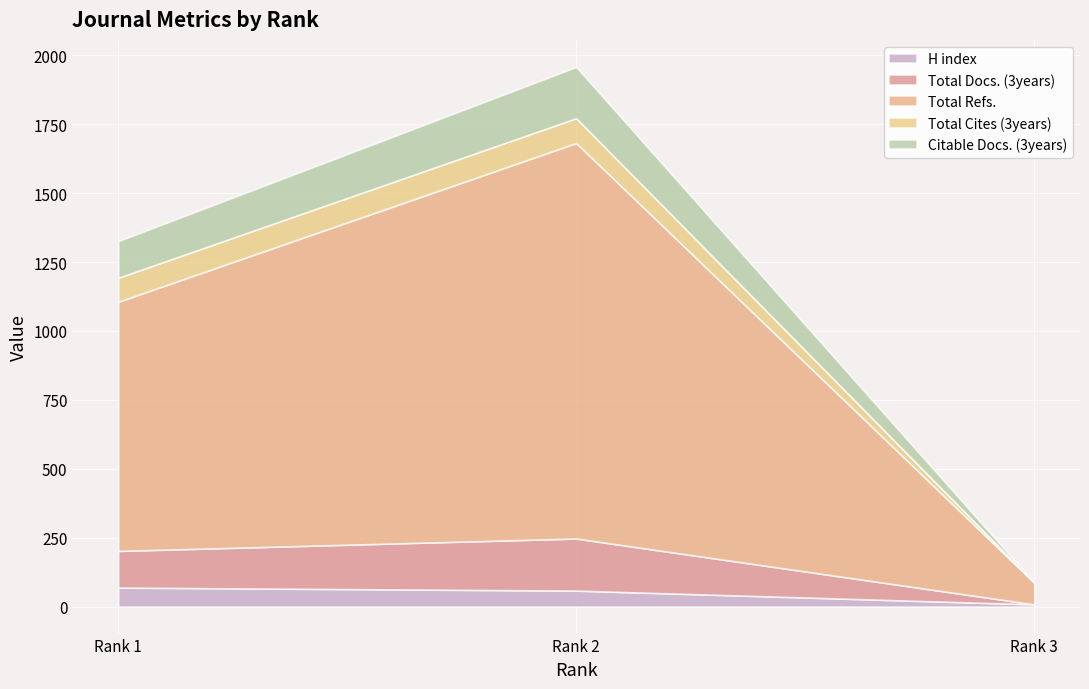

What is the value of the H index point at the 1st from the left?

69